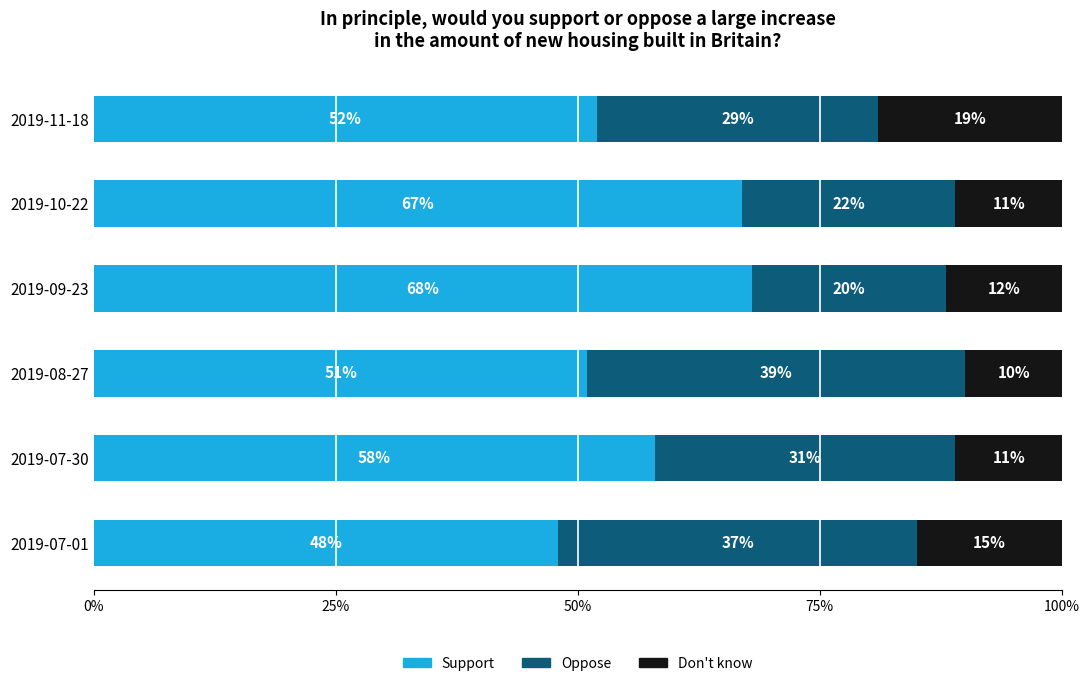

What position from the left is 2019-09-23?

4